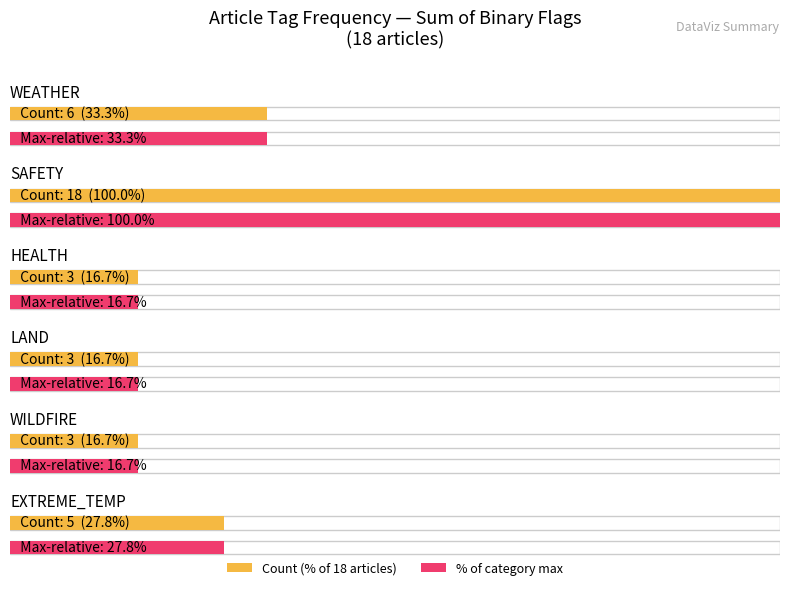

Reading left to right, what are all the values shown in this chart?

WEATHER: 0	0	0	1	1	0	0	1	0	0	0	1	1	0	0	1	0	0
SAFETY: 1	1	1	1	1	1	1	1	1	1	1	1	1	1	1	1	1	1
HEALTH: 0	0	1	0	0	0	0	1	0	0	0	0	0	1	0	0	0	0
LAND: 0	0	0	0	0	0	0	1	1	0	0	0	0	0	1	0	0	0
WILDFIRE: 0	1	0	0	0	1	0	0	0	0	0	0	0	0	1	0	0	0
EXTREME_TEMP: 0	0	0	1	1	1	0	1	0	0	0	0	0	0	0	1	0	0